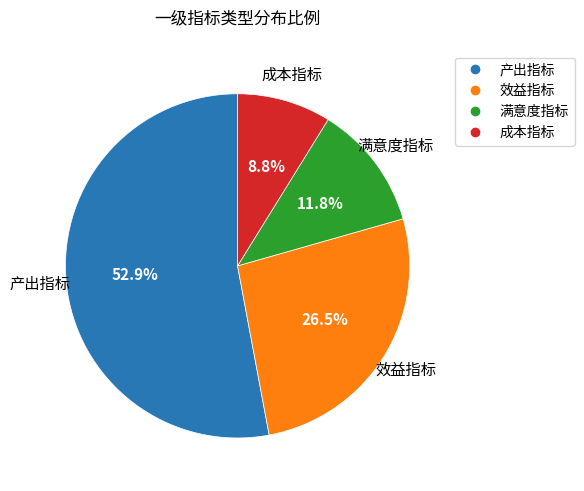

To the nearest percent, what percentage of the pie is 成本指标?

9%